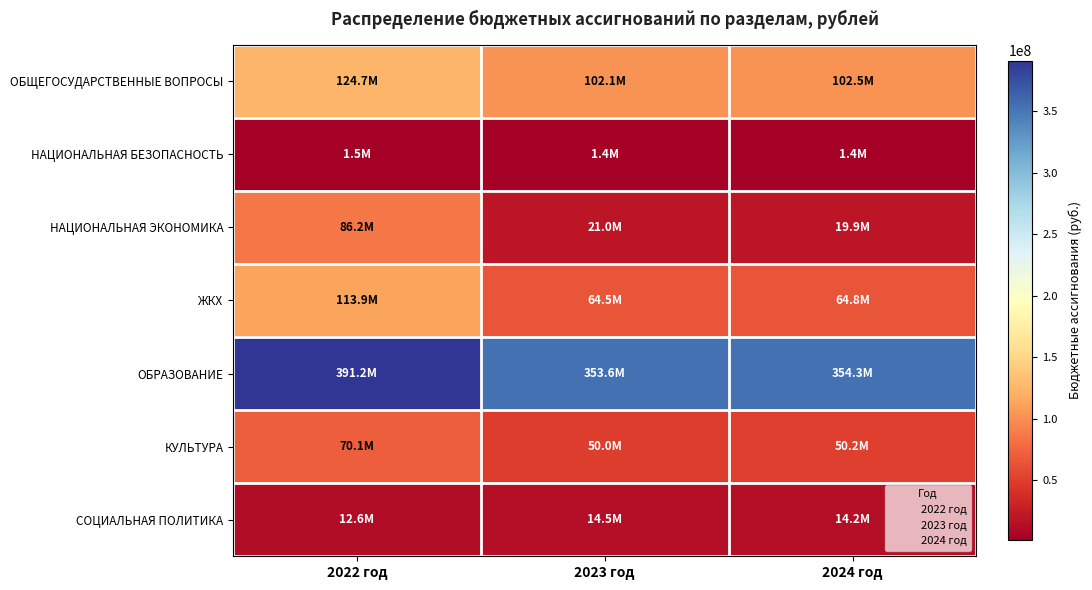

Which has a higher value, 2022 год or 2024 год?

2022 год